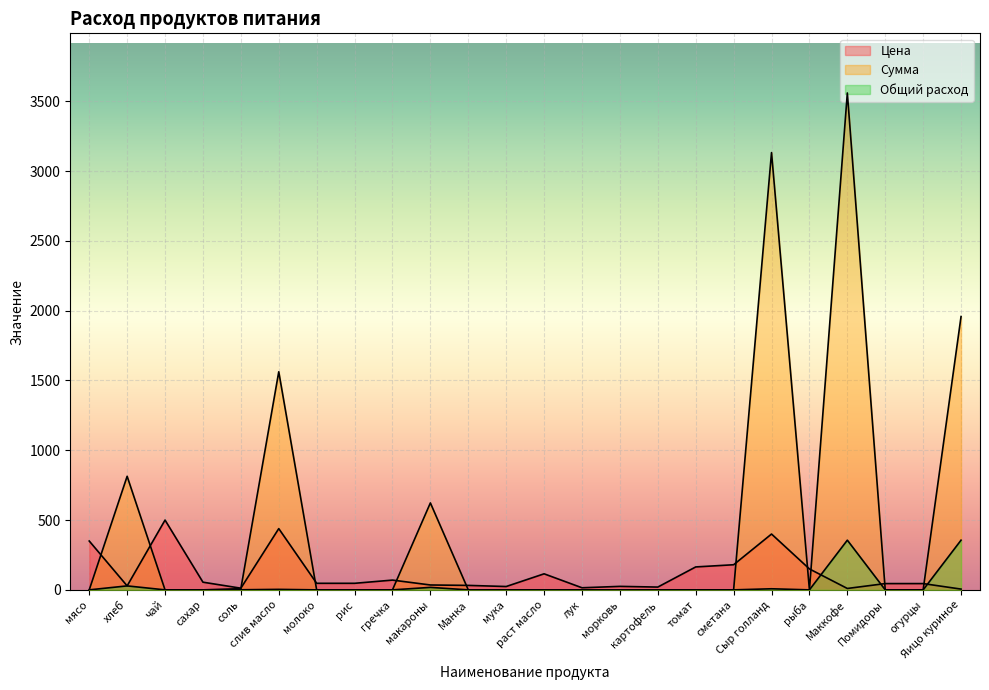

The Общий расход series shows -141.3 at Манка. True or false?

False